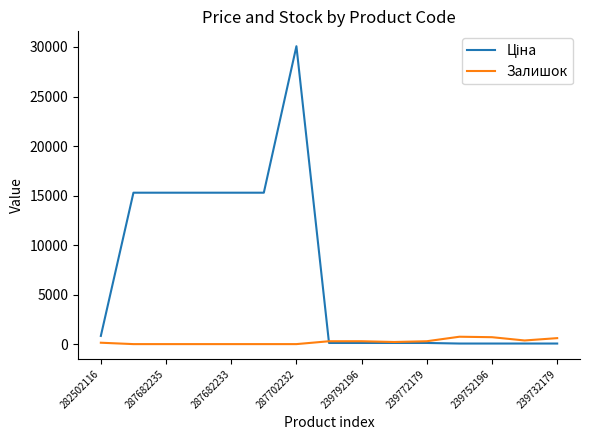

What is the highest value of the Залишок series?

745.0